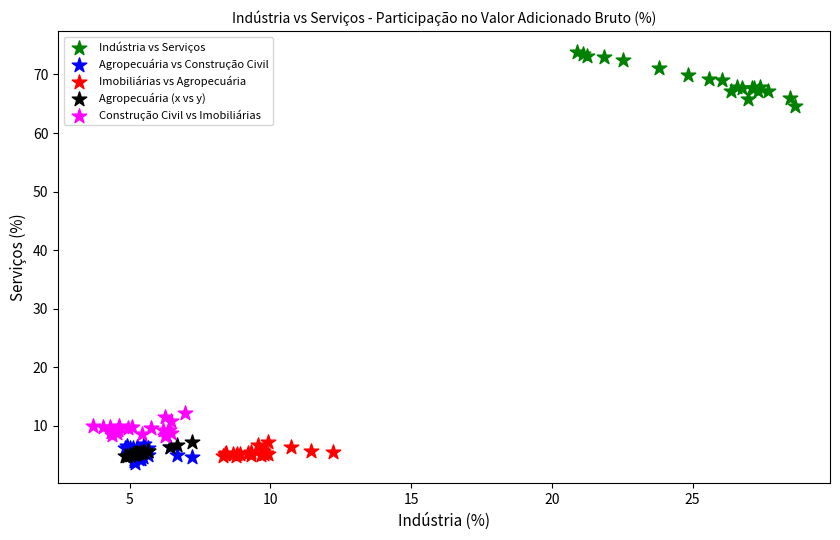

Which series contains the highest Y value?

Indústria vs Serviços